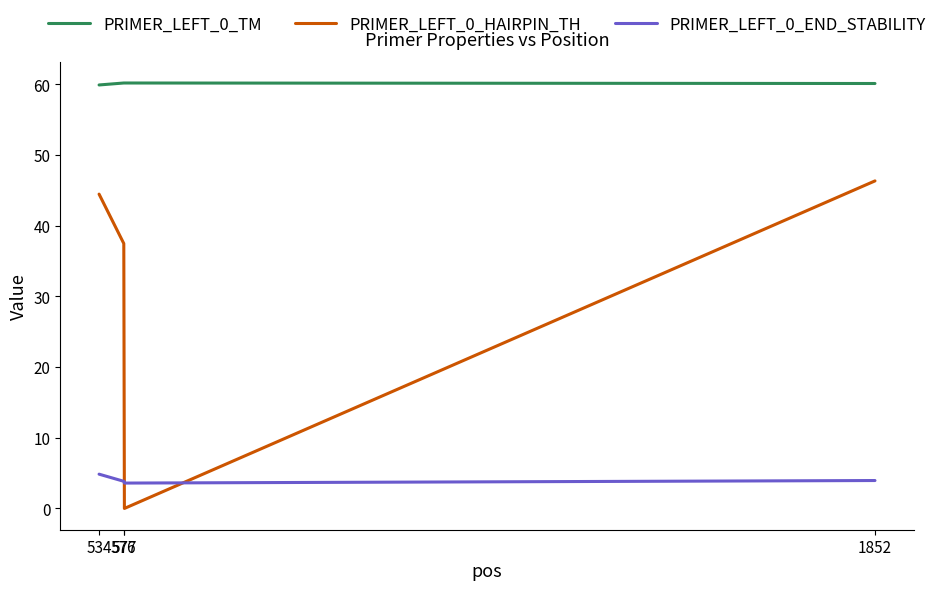

True or false: PRIMER_LEFT_0_HAIRPIN_TH and PRIMER_LEFT_0_TM cross at least once.

False